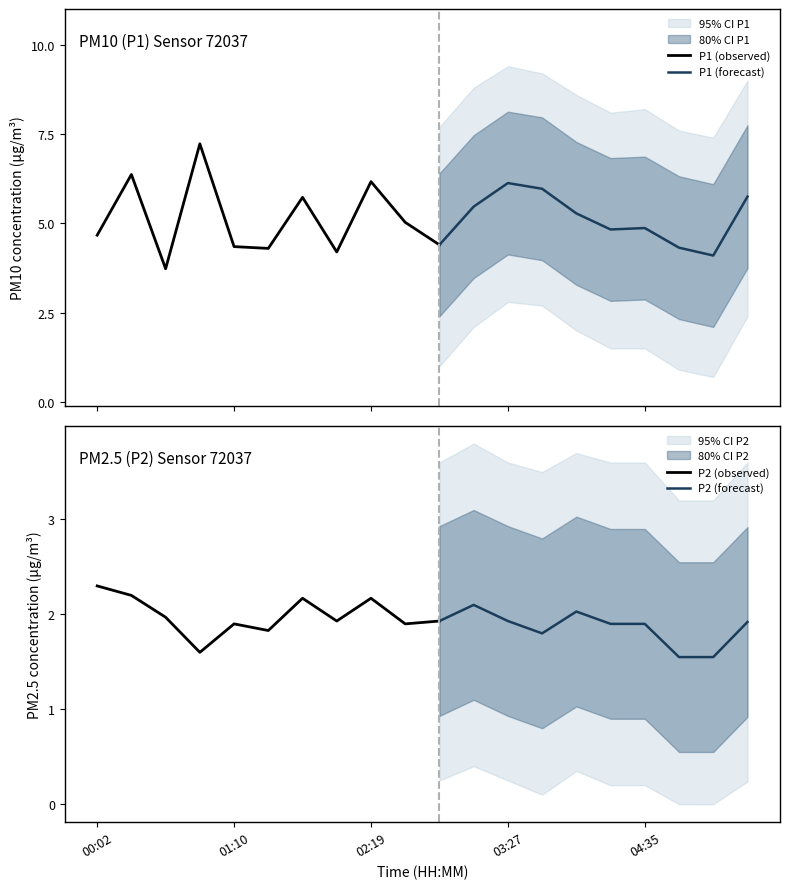

What is the sum of all P2 values?

38.6